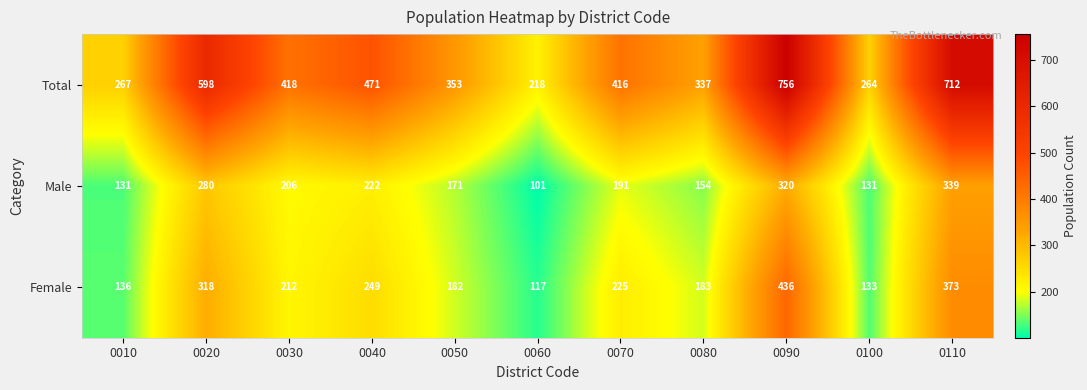

Which series has the largest range (max minus min)?

Total